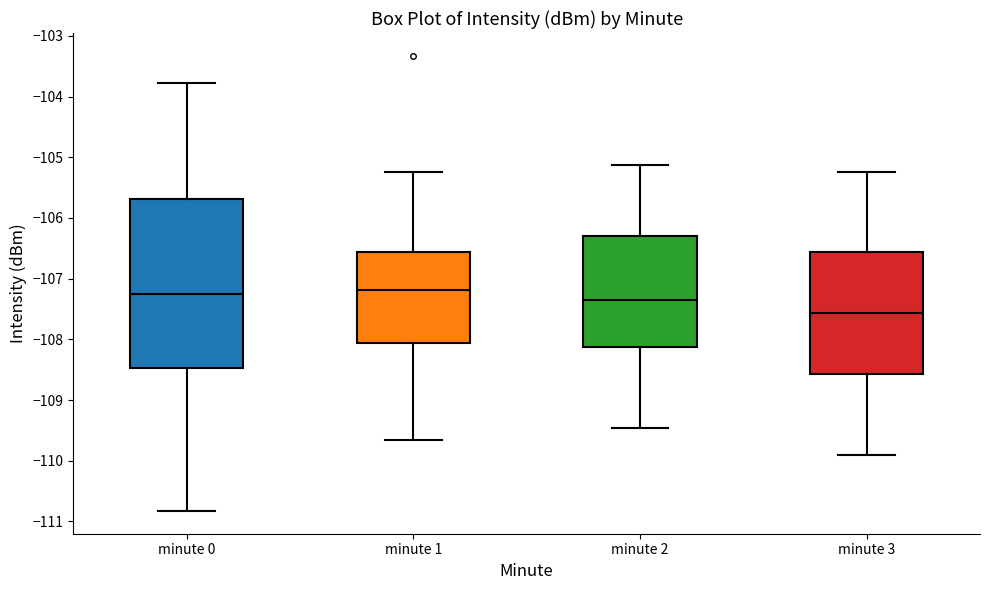

Comparing the boxes themselves (not the whiskers), which one is the tallest?

minute 0